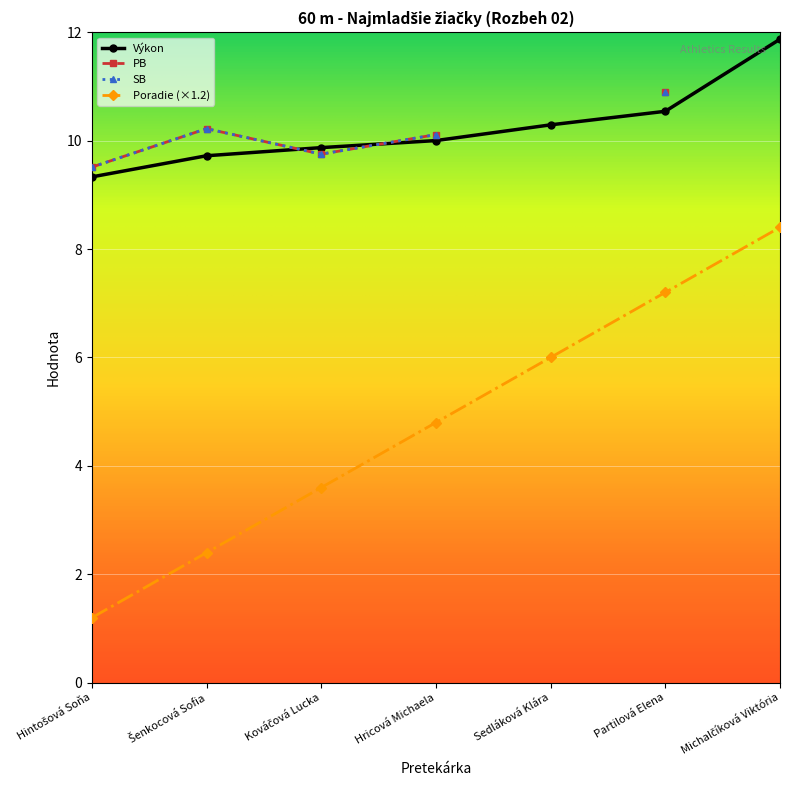

What is the maximum value for Poradie (×1.2)?

8.4